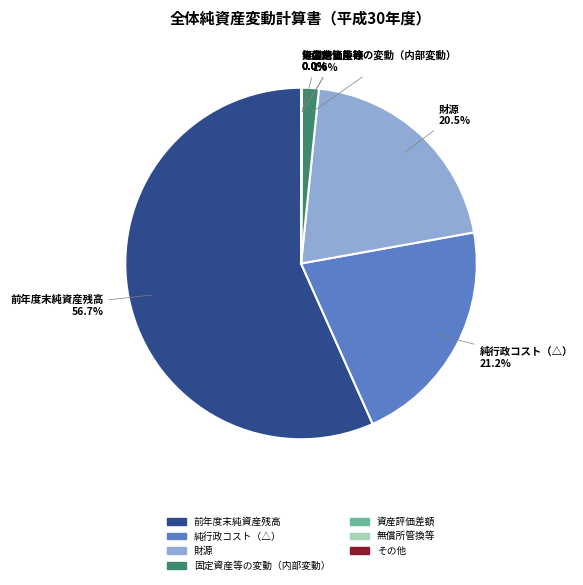

What is the largest slice in the pie chart?

前年度末純資産残高